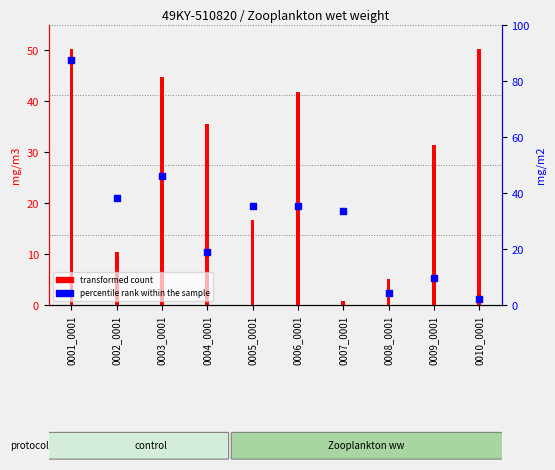

Which series reaches the minimum Y coordinate?

transformed count